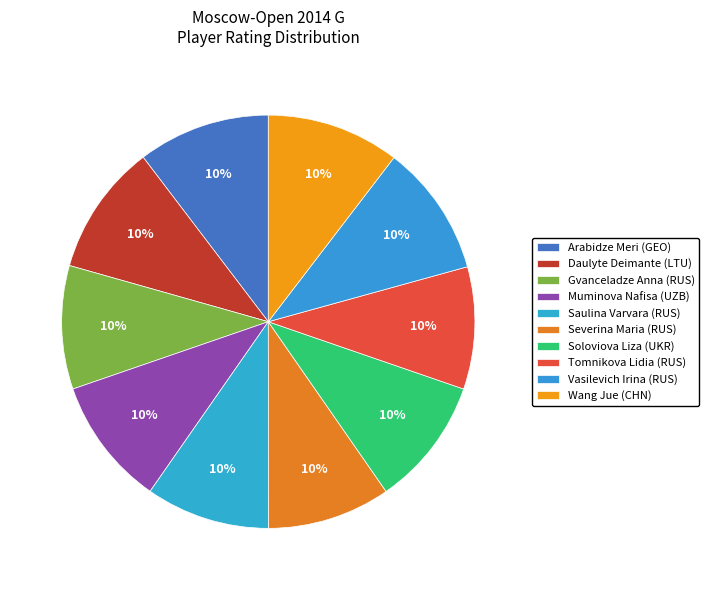

Count the number of slices in the pie.

10